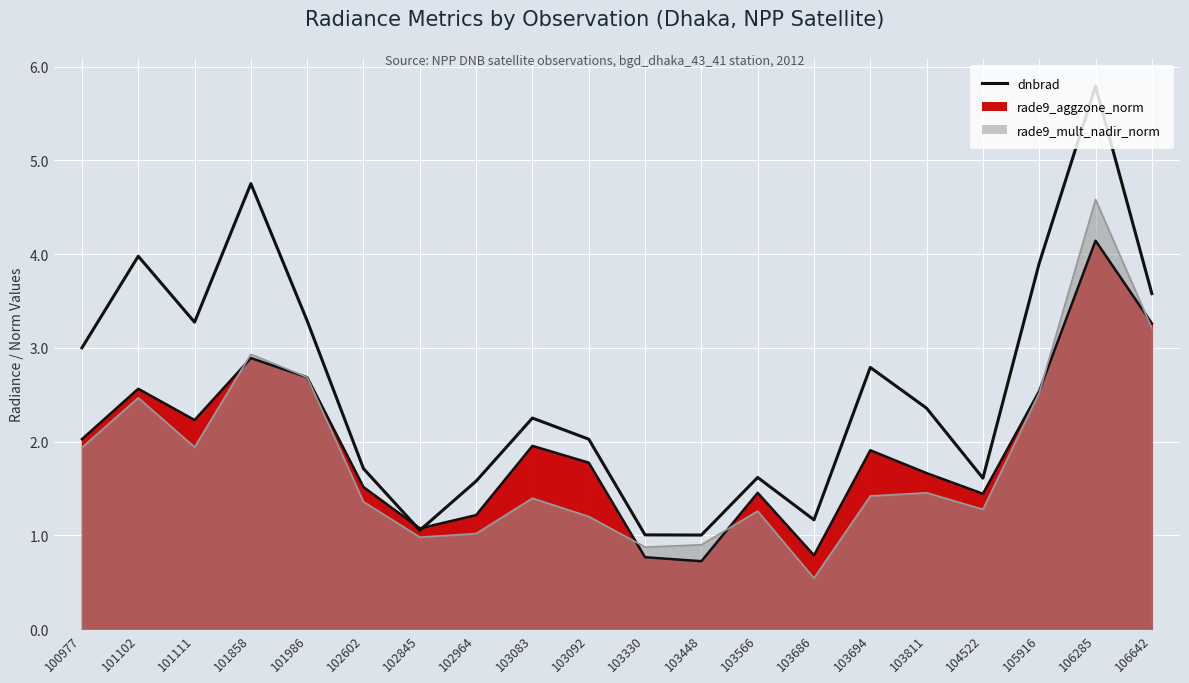

What is the value of the 10th point from the left?

2.0